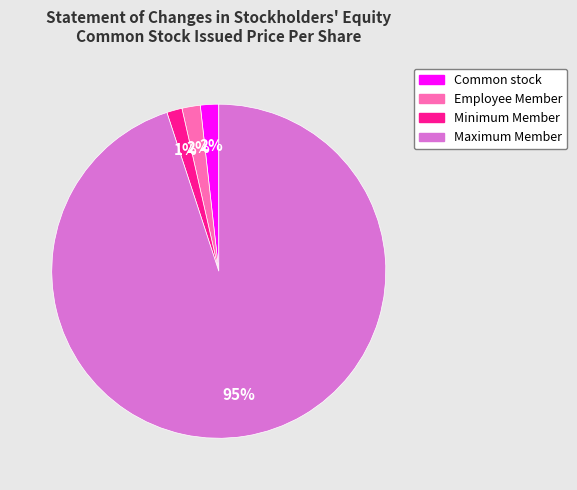

To the nearest percent, what is the combined percentage of Maximum Member and Employee Member?

97%